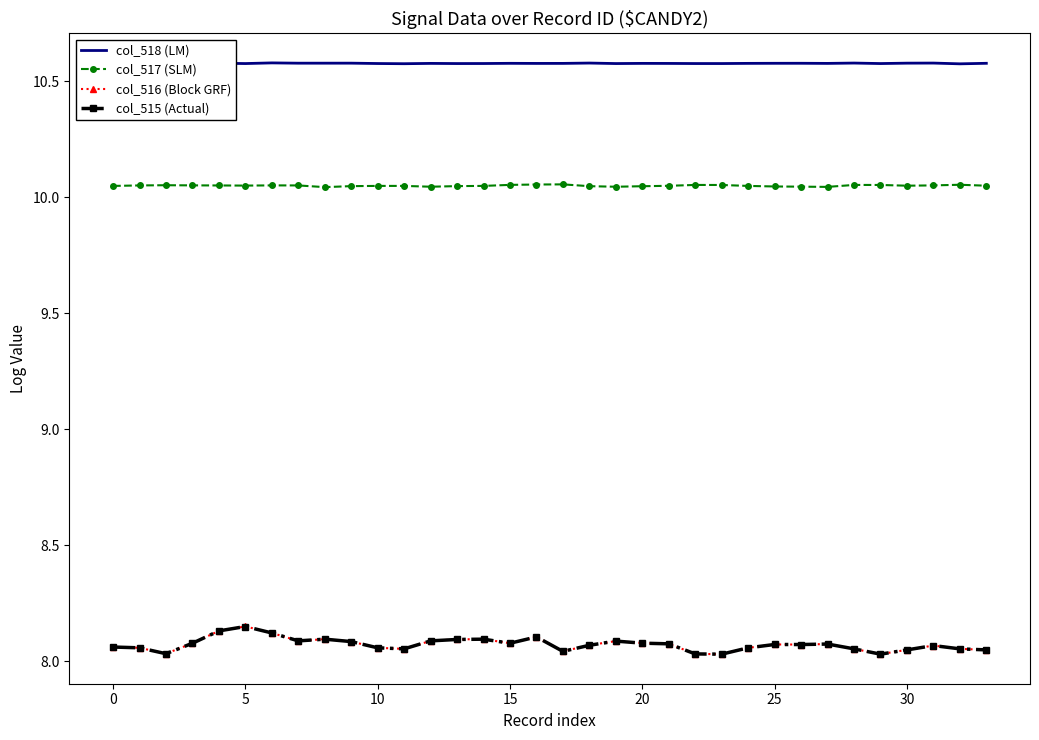

Reading right to left, transcribe all the data shown in this chart.

col_518 (LM): 10.6	10.6	10.6	10.6	10.6	10.6	10.6	10.6	10.6	10.6	10.6	10.6	10.6	10.6	10.6	10.6	10.6	10.6	10.6	10.6	10.6	10.6	10.6	10.6	10.6	10.6	10.6	10.6	10.6	10.6	10.6	10.6	10.6	10.6
col_517 (SLM): 10.0	10.1	10.1	10.0	10.1	10.1	10.0	10.0	10.0	10.0	10.1	10.1	10.0	10.0	10.0	10.0	10.1	10.1	10.1	10.0	10.0	10.0	10.0	10.0	10.0	10.0	10.1	10.1	10.1	10.1	10.1	10.1	10.1	10.0
col_516 (Block GRF): 8.0	8.1	8.1	8.0	8.0	8.1	8.1	8.1	8.1	8.1	8.0	8.0	8.1	8.1	8.1	8.1	8.0	8.1	8.1	8.1	8.1	8.1	8.1	8.1	8.1	8.1	8.1	8.1	8.1	8.1	8.1	8.0	8.1	8.1
col_515 (Actual): 8.0	8.1	8.1	8.0	8.0	8.1	8.1	8.1	8.1	8.1	8.0	8.0	8.1	8.1	8.1	8.1	8.0	8.1	8.1	8.1	8.1	8.1	8.1	8.1	8.1	8.1	8.1	8.1	8.1	8.1	8.1	8.0	8.1	8.1